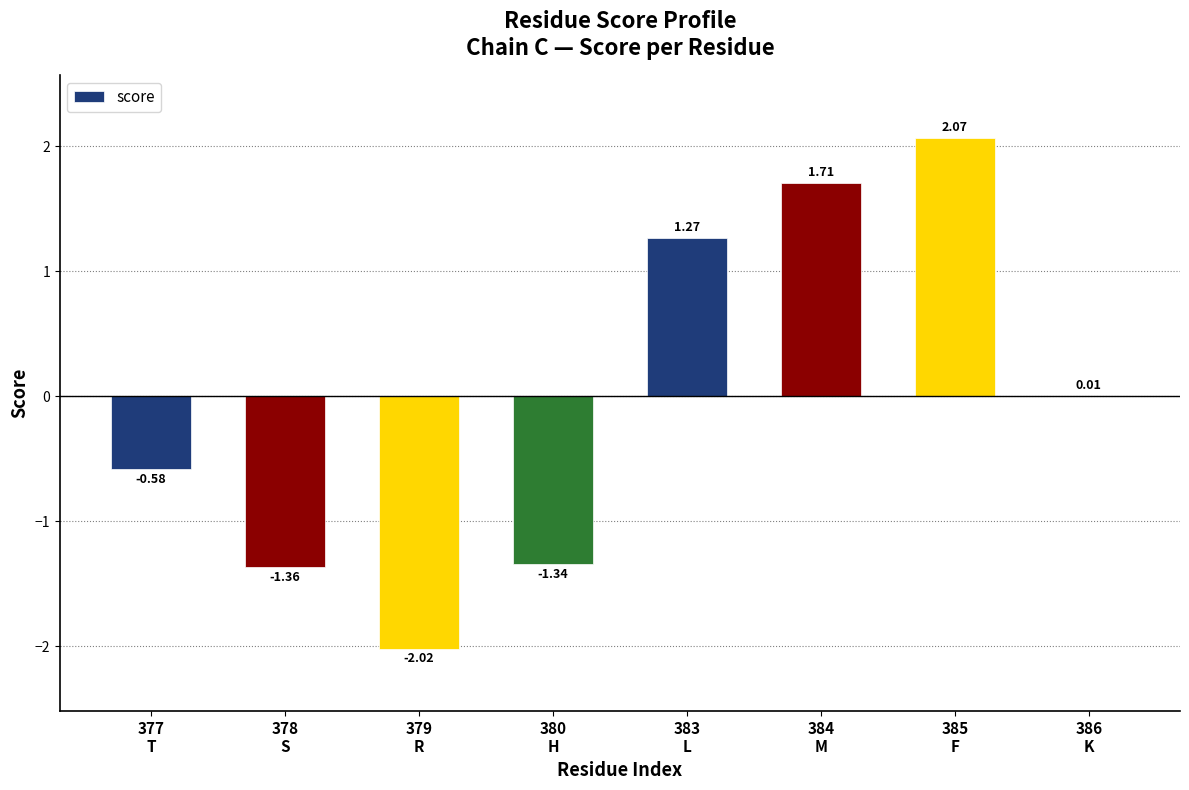

How many positive values are there?

4